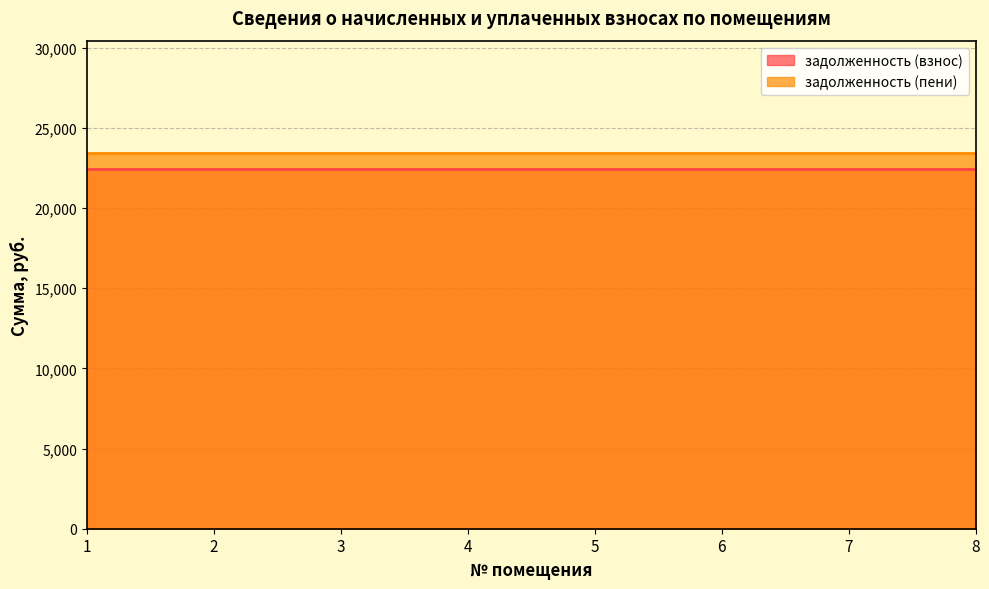

List the series in order of their overall mean, lowest first.

задолженность (взнос), задолженность (пени)